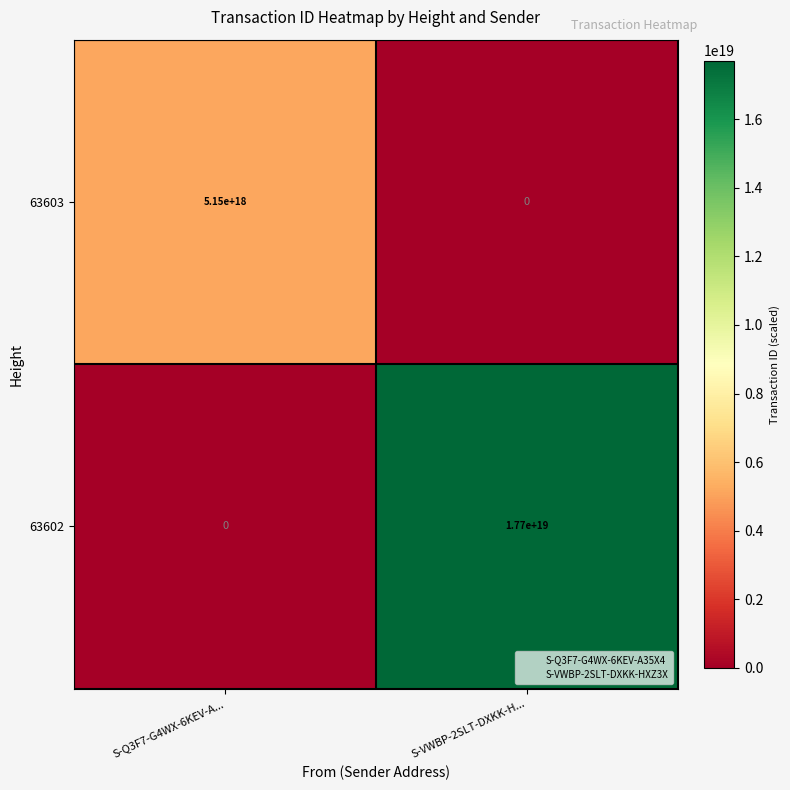

Which series changed the most between S-Q3F7-G4WX-6KEV-A... and S-VWBP-2SLT-DXKK-H...?

63602